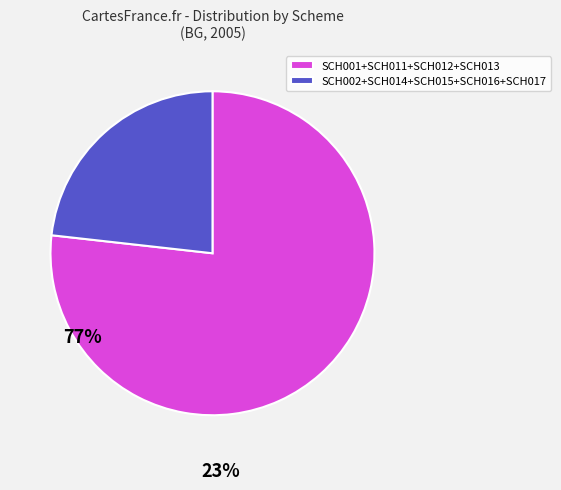

Rank the categories by value from highest to lowest.

SCH001+SCH011+SCH012+SCH013, SCH002+SCH014+SCH015+SCH016+SCH017